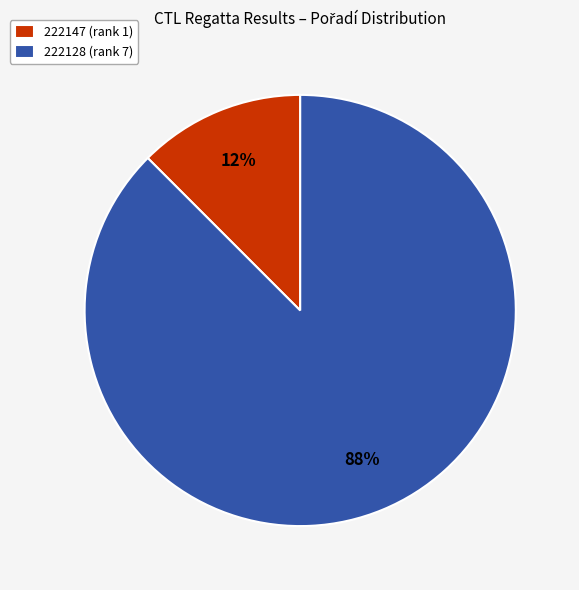

Which category has the smallest portion of the pie?

222147